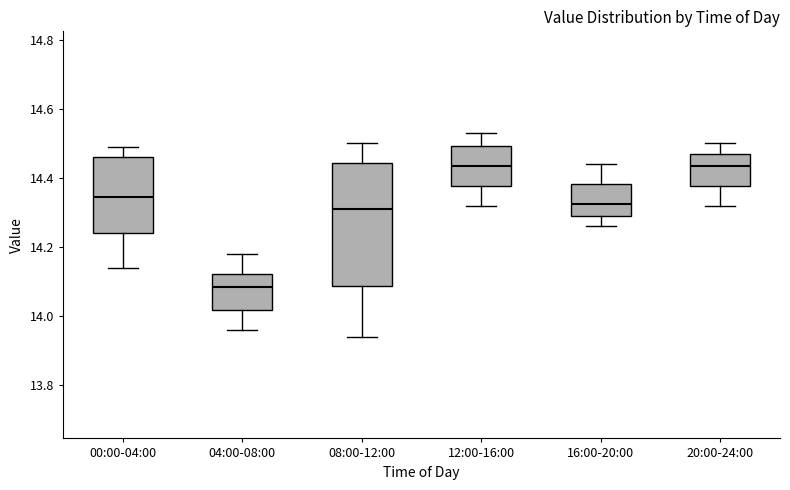

Reading left to right, read every box against the y-axis: the position of its median line, the range the box covers, and the ends of its whiskers. The values are not printed on the chart, so give them approximately, as read against the axis.

00:00-04:00: median 14.34, box 14.24 to 14.46, whiskers 14.14 to 14.50
04:00-08:00: median 14.08, box 14.02 to 14.12, whiskers 13.96 to 14.18
08:00-12:00: median 14.32, box 14.08 to 14.44, whiskers 13.94 to 14.50
12:00-16:00: median 14.44, box 14.38 to 14.50, whiskers 14.32 to 14.54
16:00-20:00: median 14.32, box 14.30 to 14.38, whiskers 14.26 to 14.44
20:00-24:00: median 14.44, box 14.38 to 14.48, whiskers 14.32 to 14.50